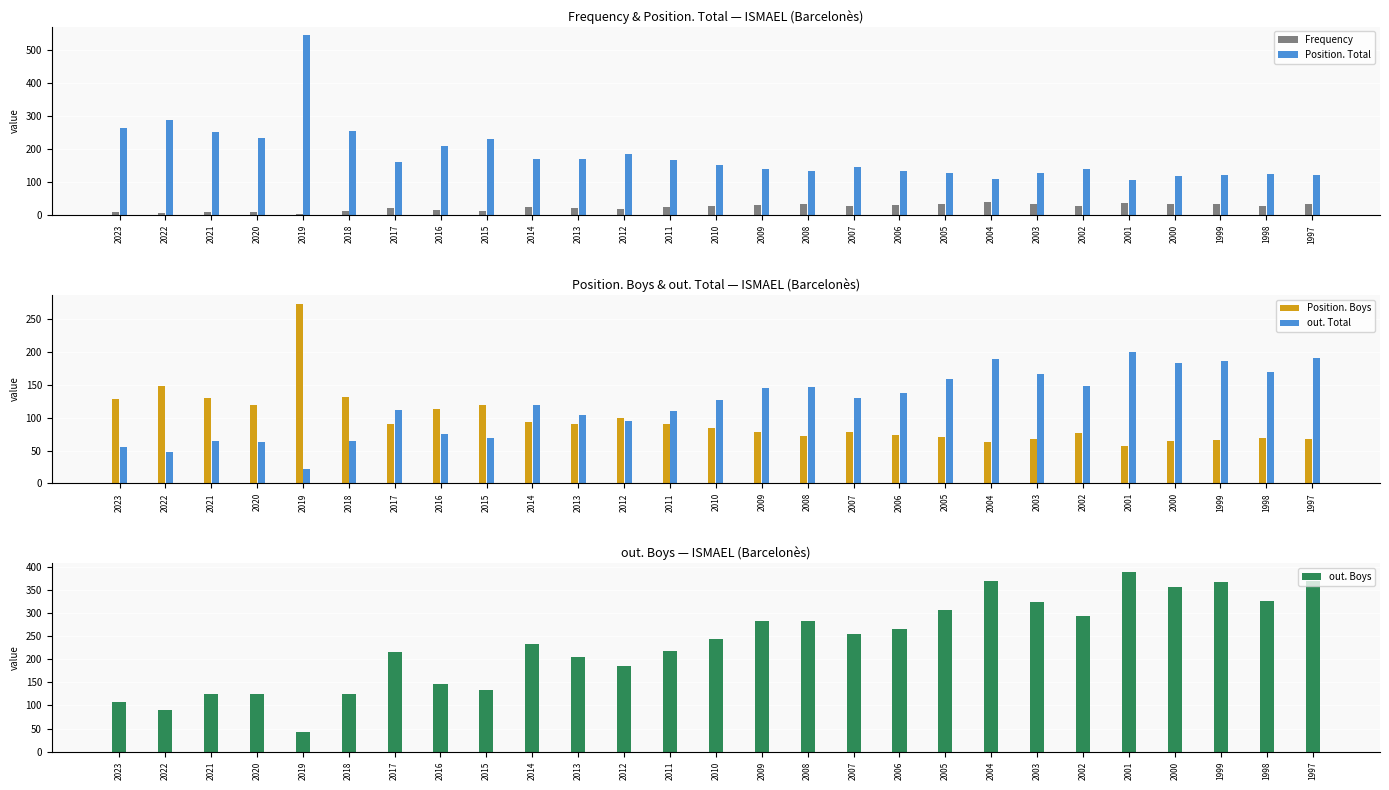

What are all the series names shown in the legend?

Frequency, Position. Total, Position. Boys, out. Total, out. Boys